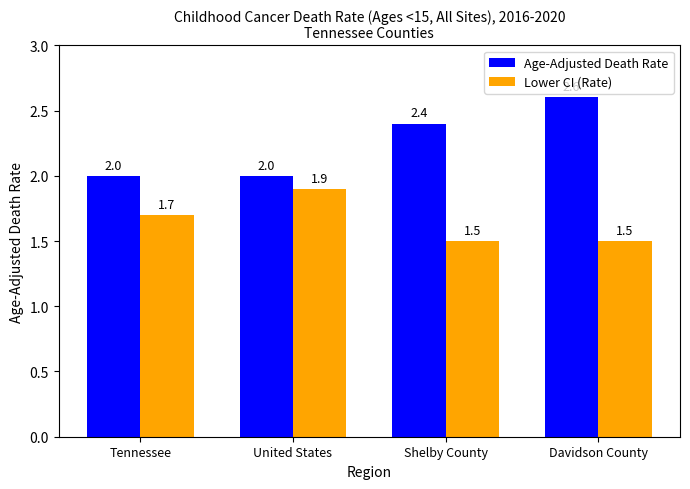

Is it true that Lower CI (Rate) equals 1.0 at Shelby County?

False